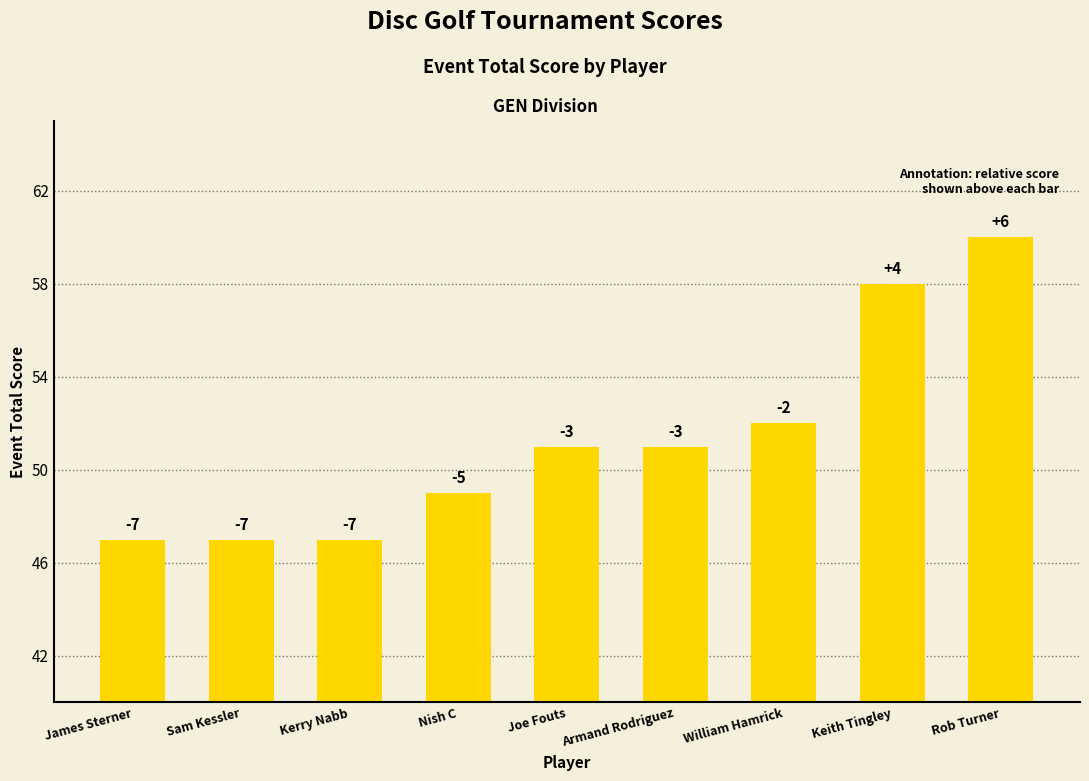

Between Sam Kessler and James Sterner, which is larger?

Sam Kessler